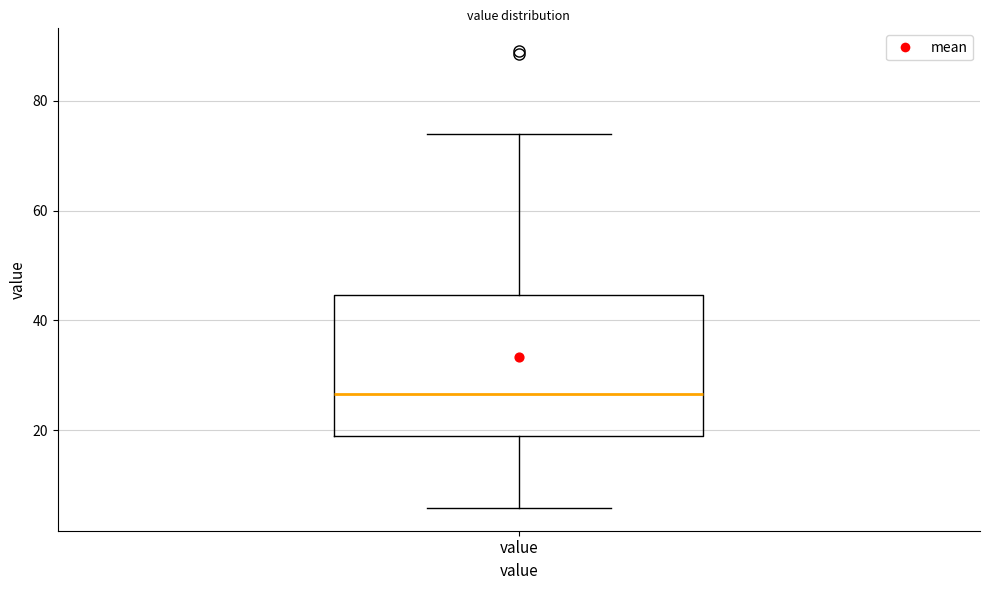

Where is the lower edge of the box for value on the y-axis? The values are not printed on the chart, so give them approximately, as read against the axis.

18